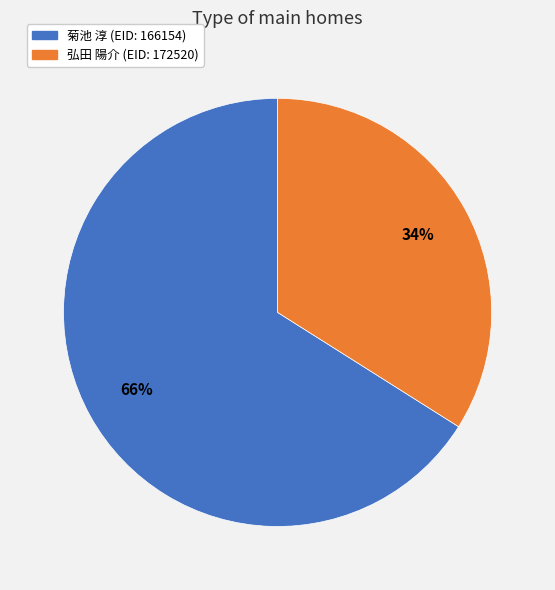

Is there any slice that represents more than half of the pie?

Yes